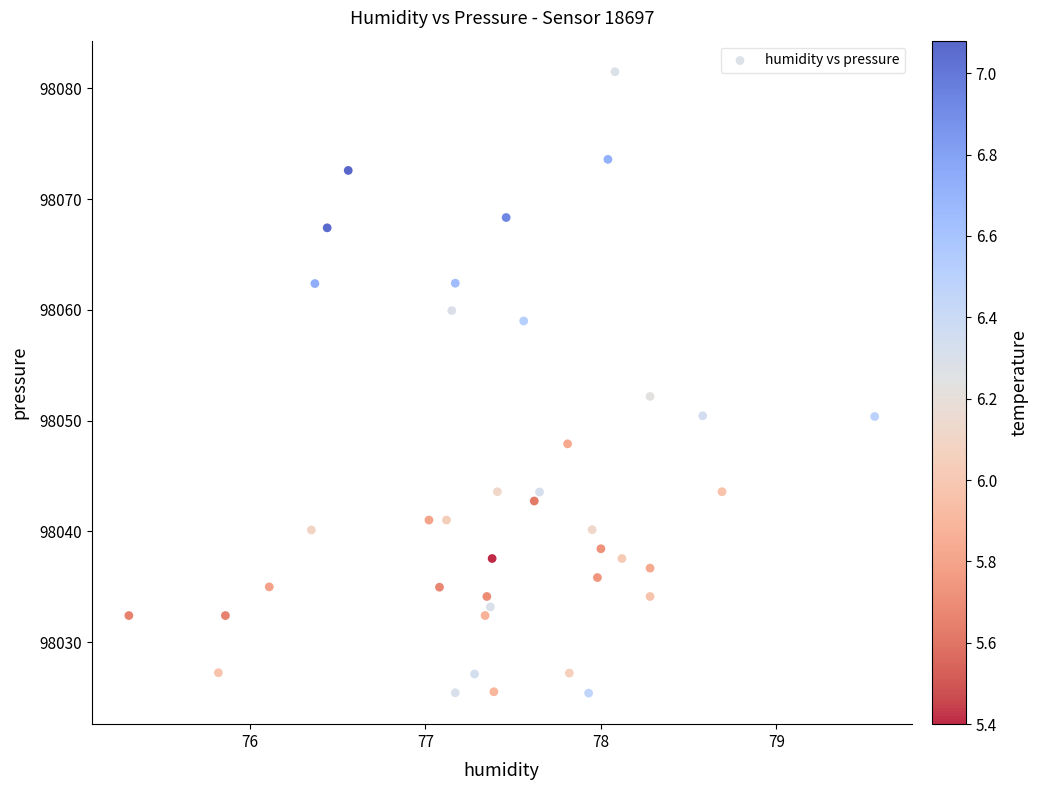

What is the range of Y values (max minus min)?

56.1